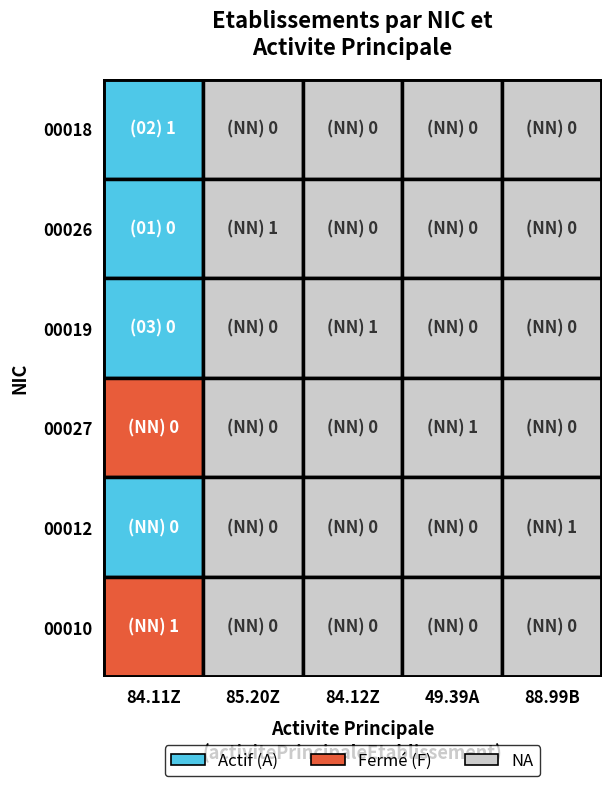

What is the difference between the highest and lowest values at 1?

1